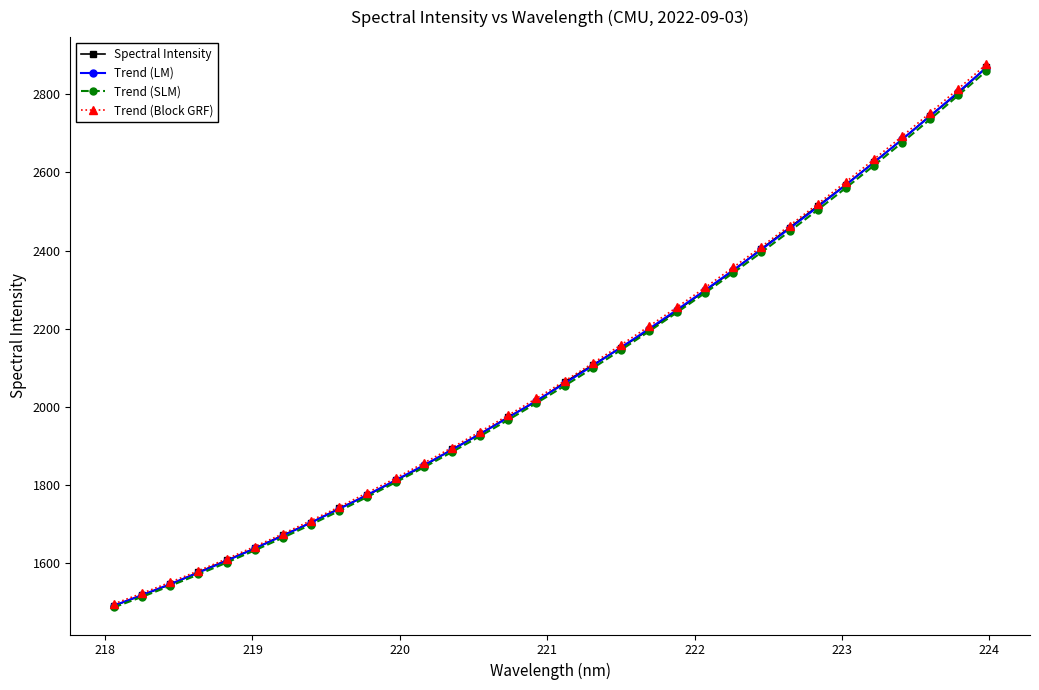

What is the value of the Trend (Block GRF) point at the 1st from the left?

1496.3